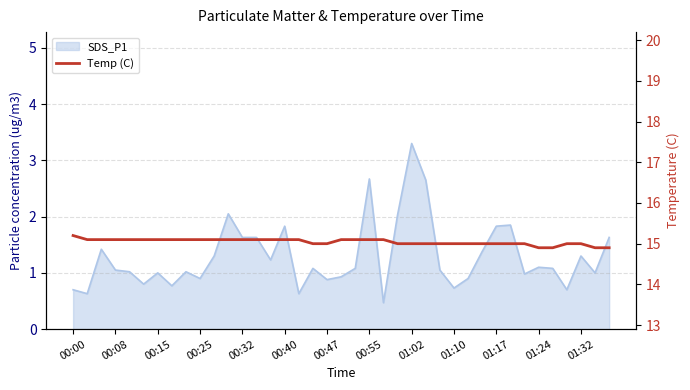

The value at 25 is 22.3. True or false?

False